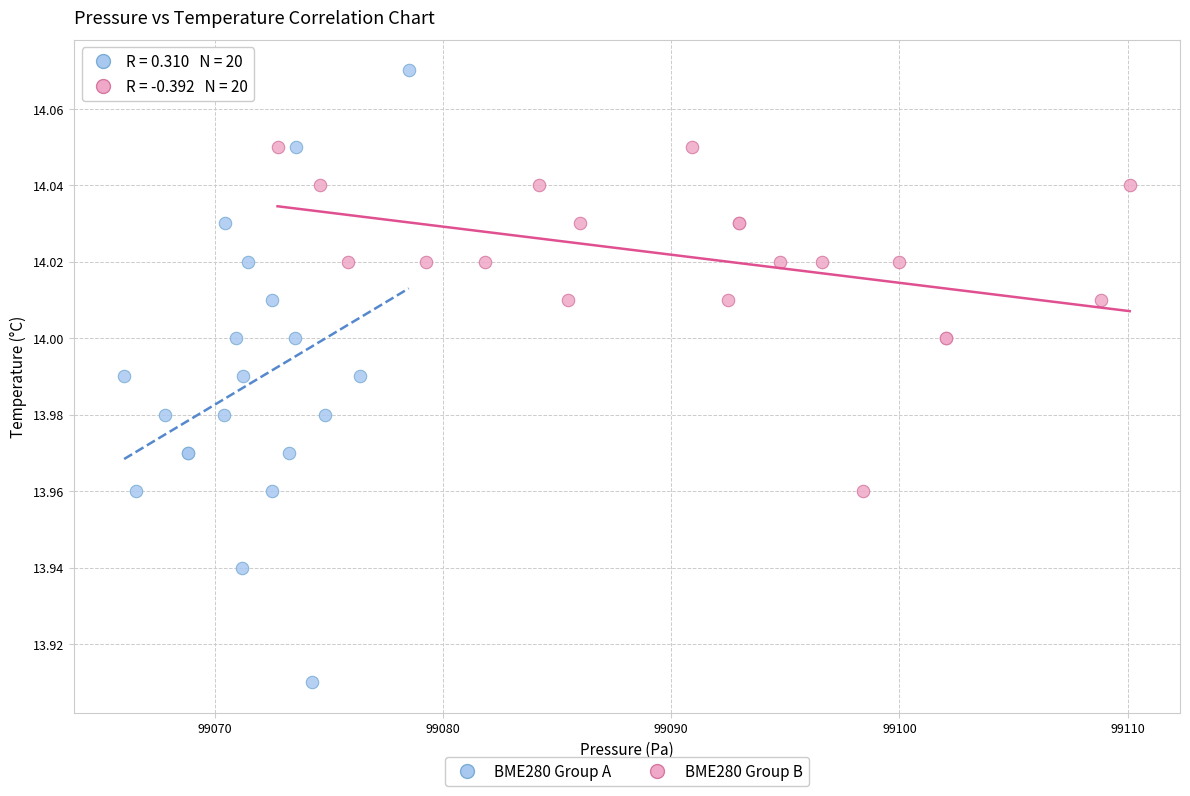

Which series reaches the minimum Y coordinate?

BME280 Group A